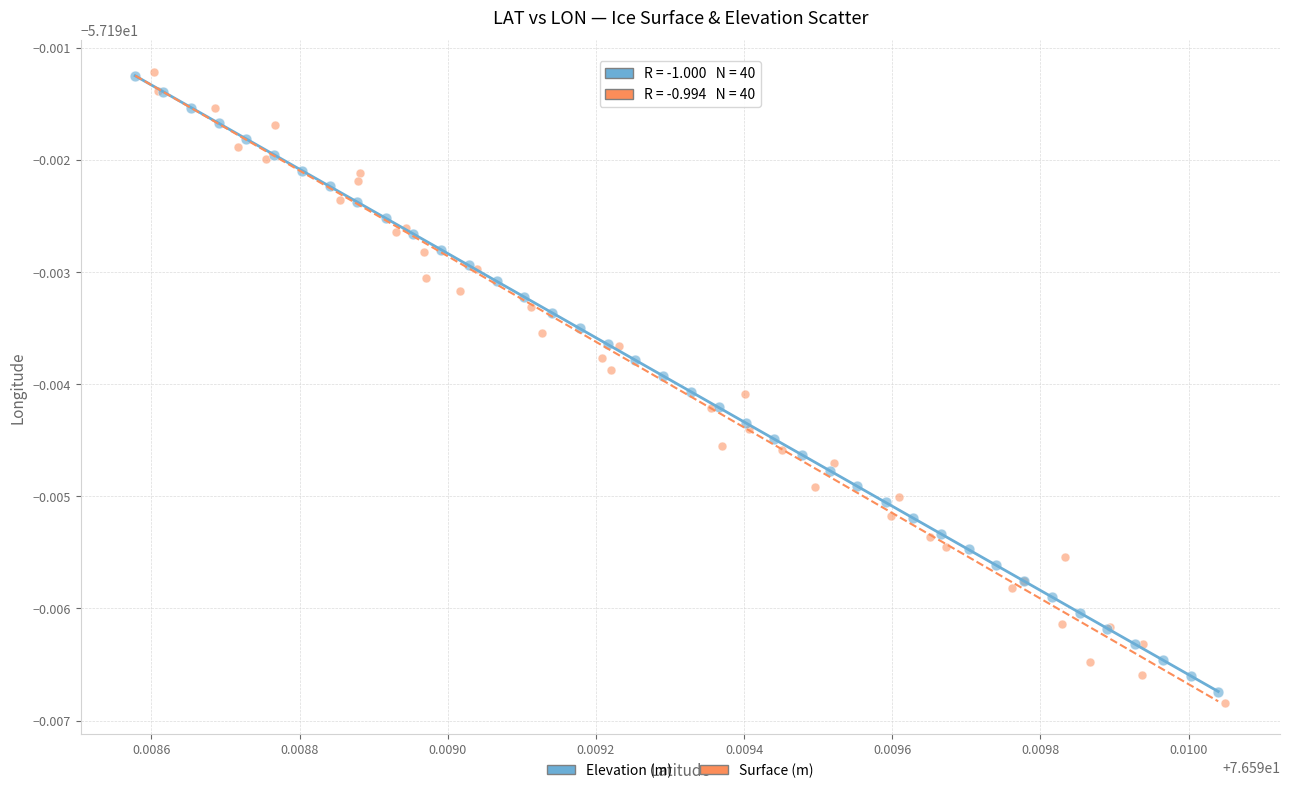

Which series reaches the minimum Y coordinate?

Surface (m)